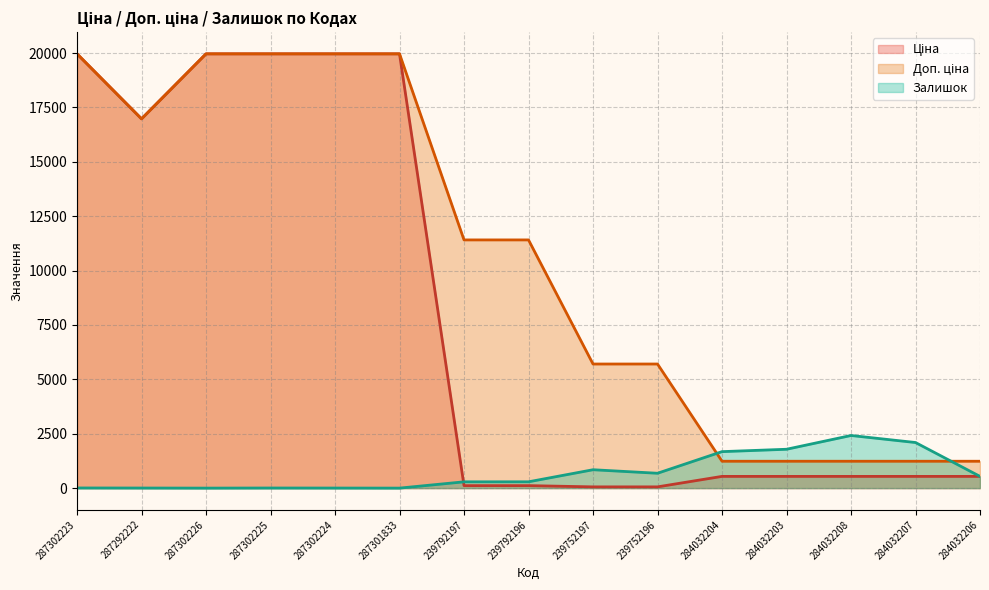

How many values in the Доп. ціна series are below 11410?

7